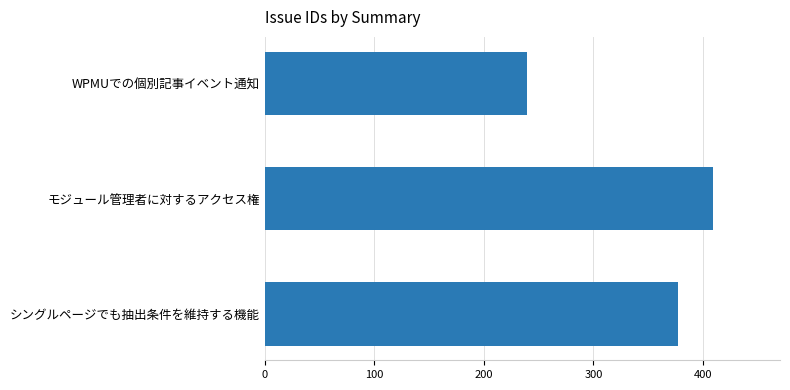

Are the bars horizontal?

Yes